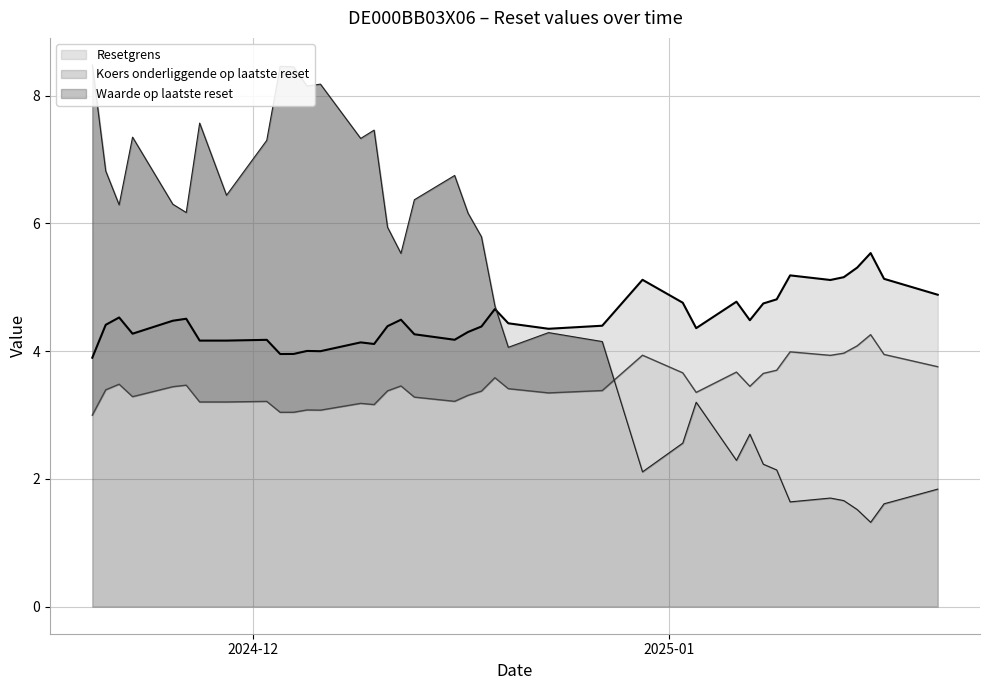

What is the average value of the Waarde op laatste reset series?

4.9